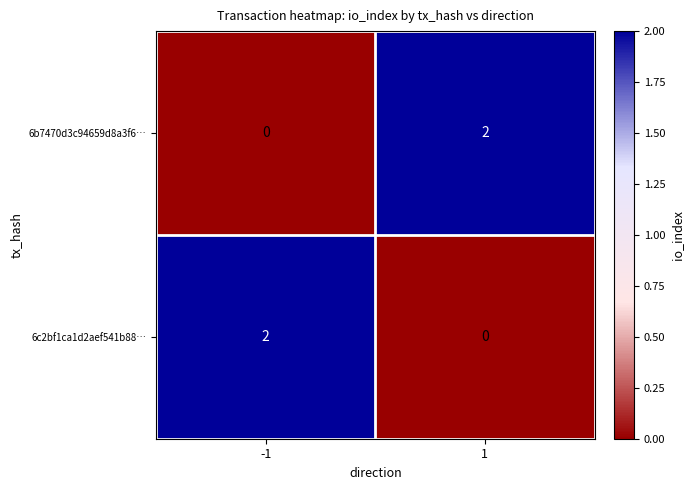

How many categories are shown in the chart?

2